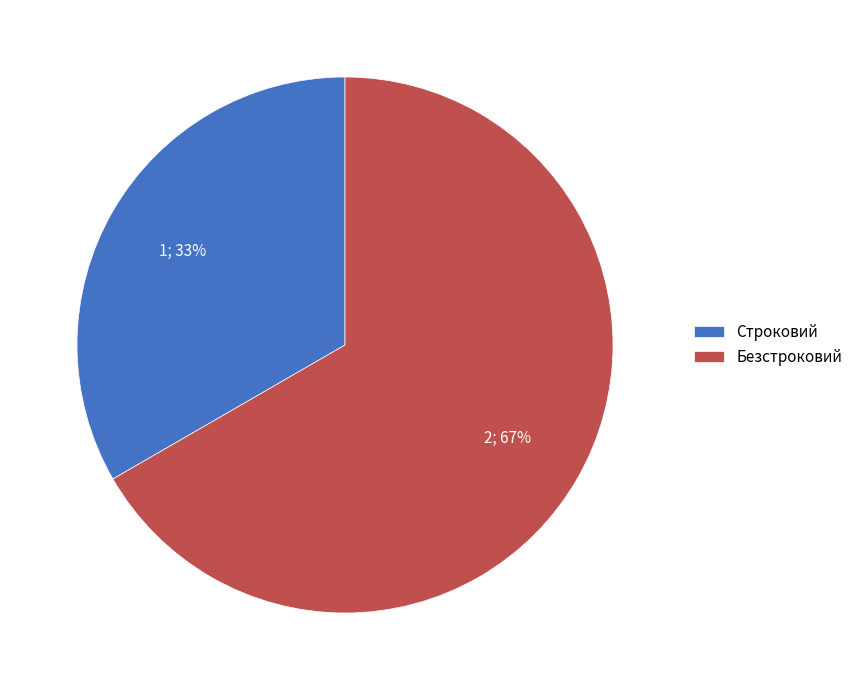

How many slices are in this pie chart?

2